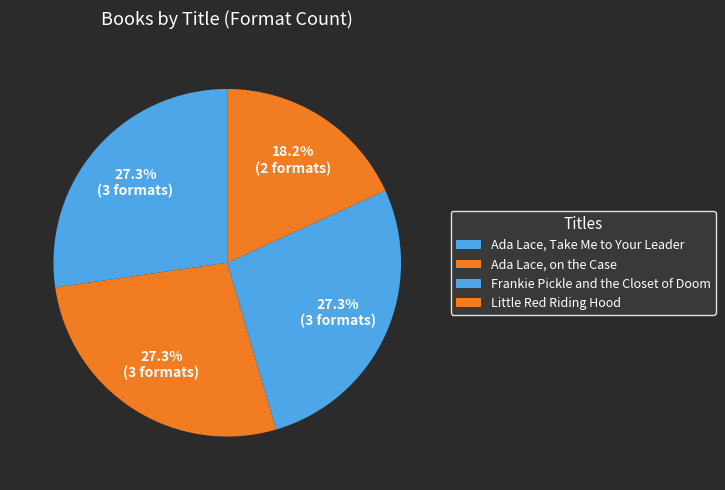

To the nearest percent, what portion does Ada Lace, Take Me to Your Leader represent?

27%